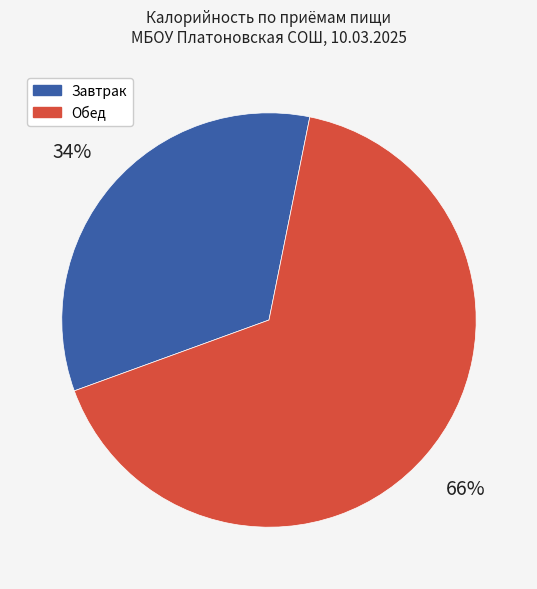

Does any single category account for the majority?

Yes